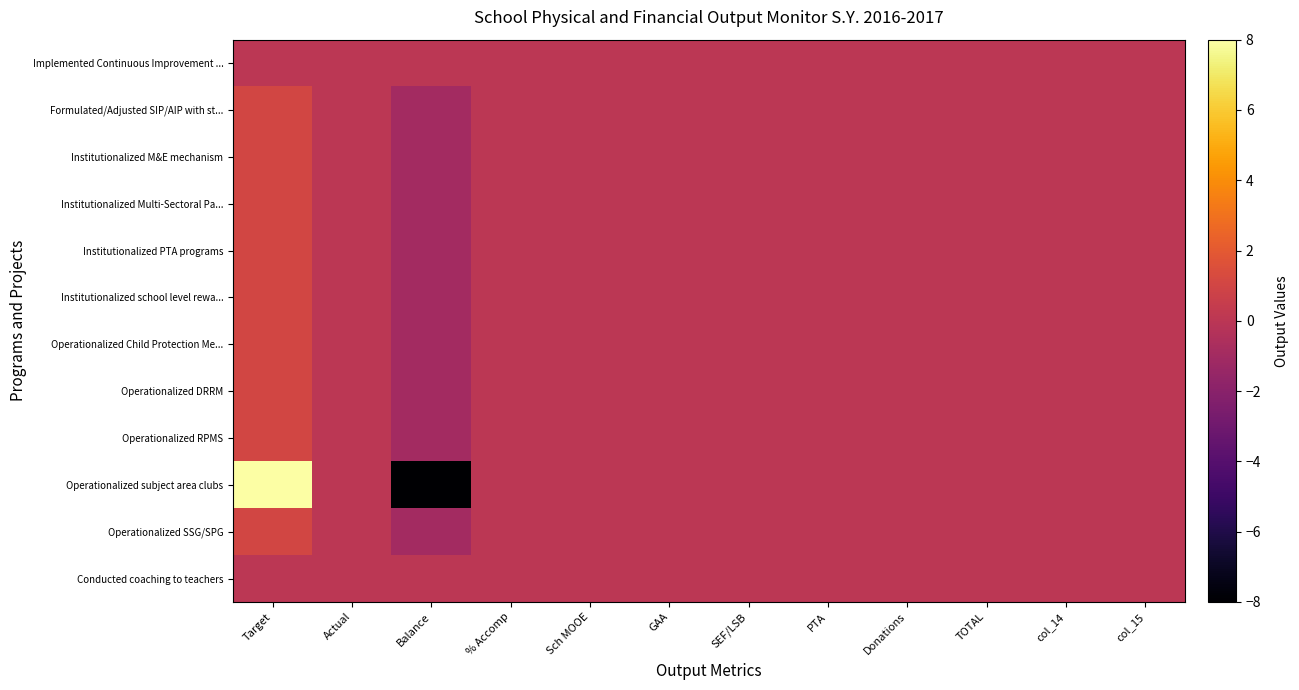

List the series in order of their peak value, lowest first.

Implemented Continuous Improvement ..., Conducted coaching to teachers, Formulated/Adjusted SIP/AIP with st..., Institutionalized M&E mechanism, Institutionalized Multi-Sectoral Pa..., Institutionalized PTA programs, Institutionalized school level rewa..., Operationalized Child Protection Me..., Operationalized DRRM, Operationalized RPMS, Operationalized SSG/SPG, Operationalized subject area clubs